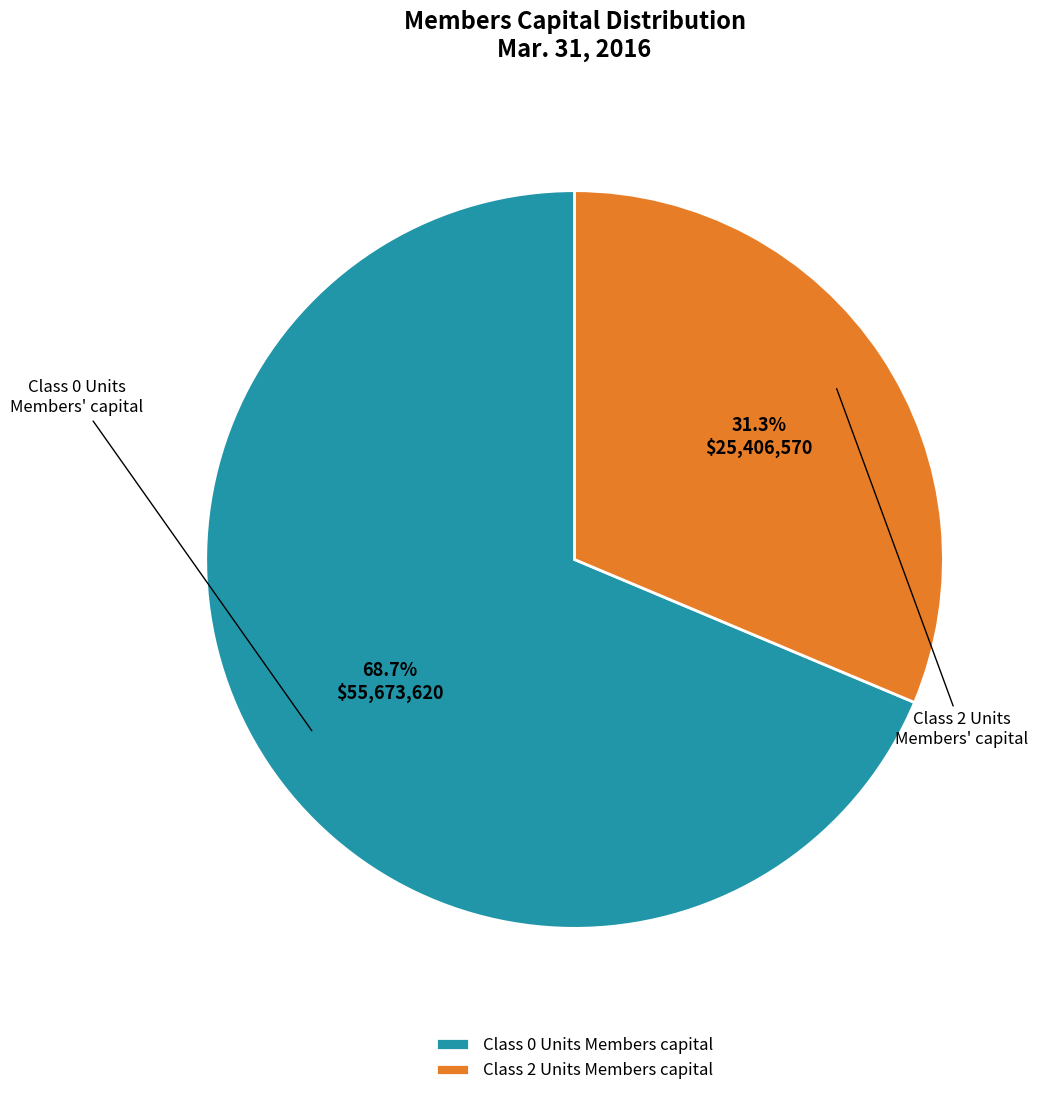

Rank the categories by value from highest to lowest.

Class 0 Units Members capital, Class 2 Units Members capital